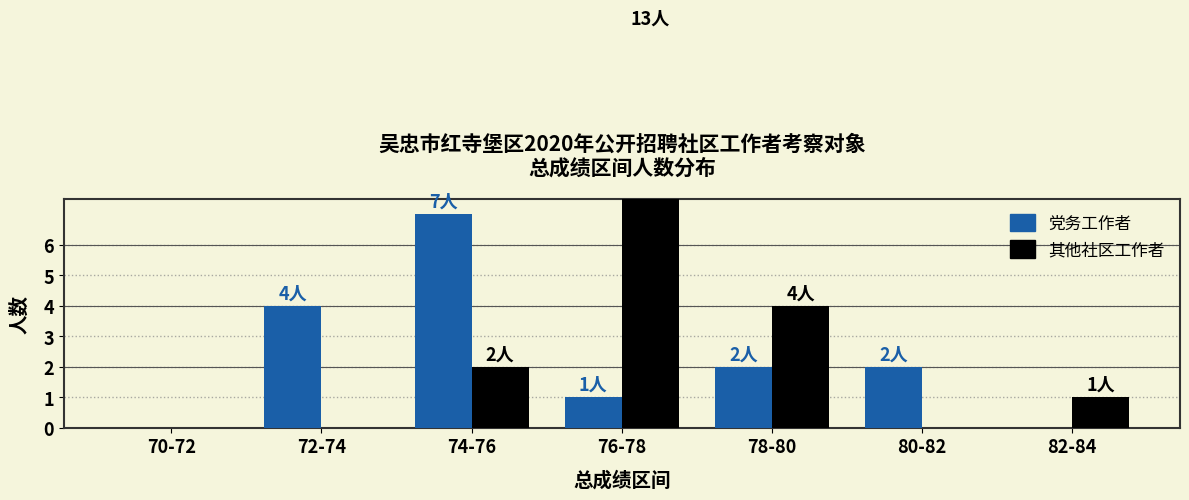

Rank the categories by 其他社区工作者 value from lowest to highest.

70-72, 72-74, 80-82, 82-84, 74-76, 78-80, 76-78